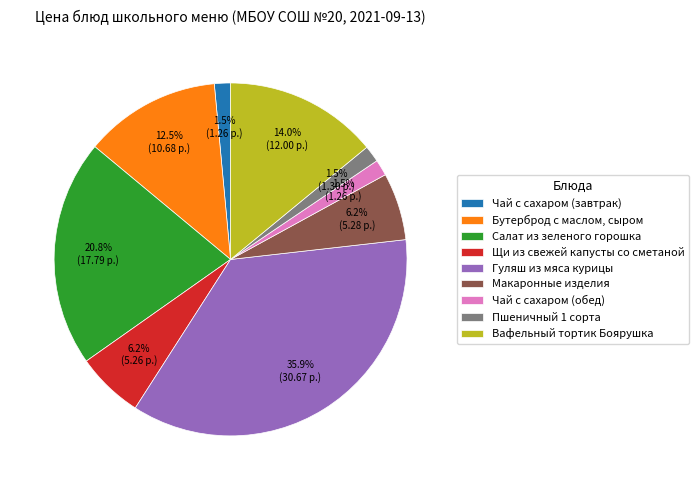

What is the ratio of the value at Вафельный тортик Боярушка to the value at Макаронные изделия?

2.3